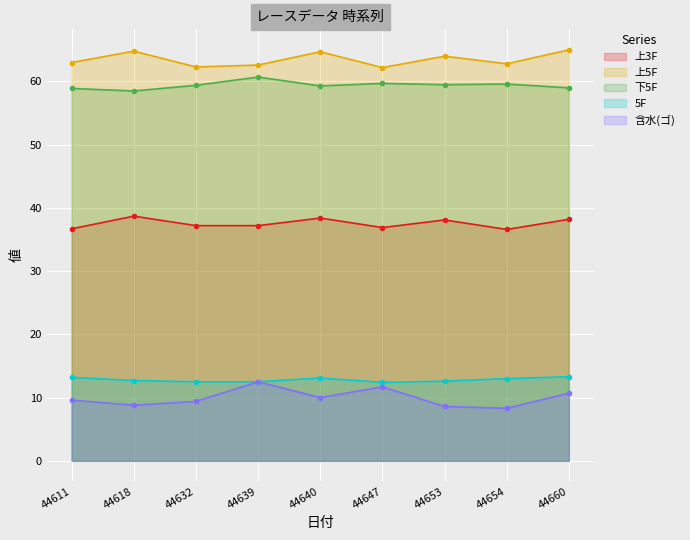

What is the sum of the 上5F values at 44611 and 44660?

128.0